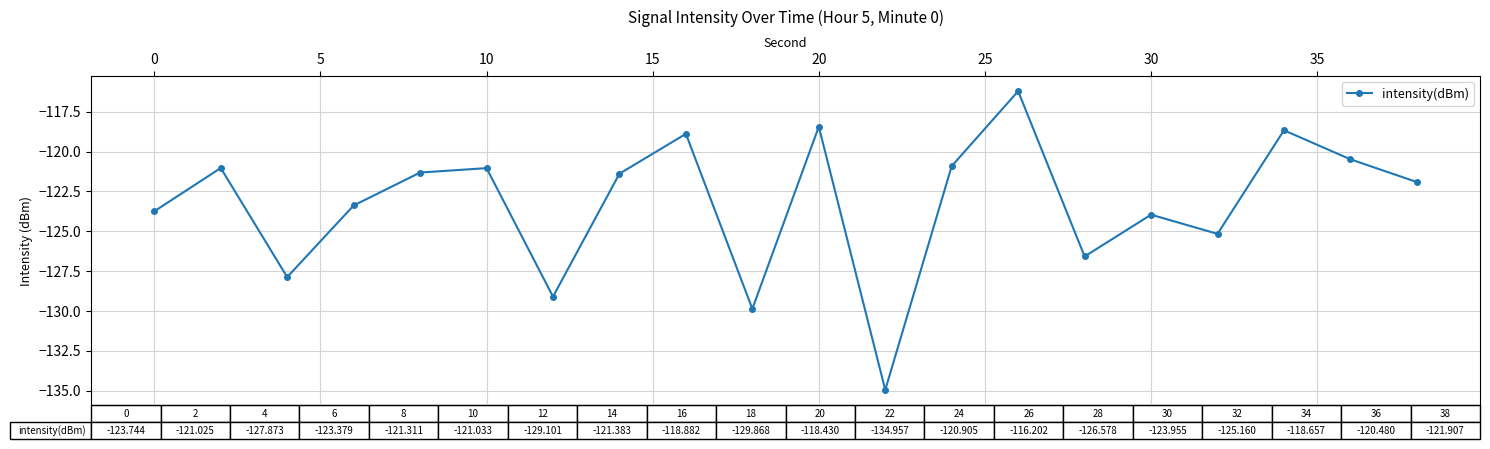

What is the value of the 2nd point from the left?

-121.0